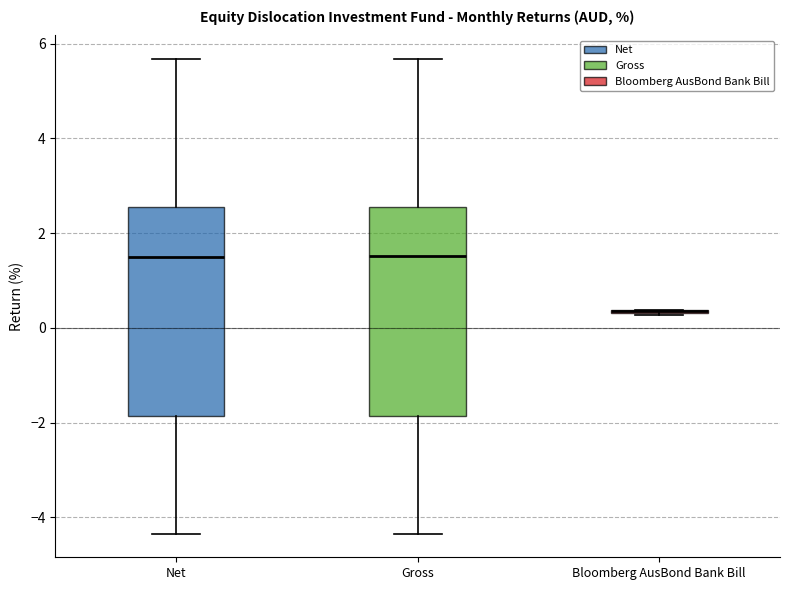

Reading left to right, transcribe this box plot: for each box, give where its median line is, the range the box spans, and where its two whiskers end, as read against the y-axis. The values are not printed on the chart, so give them approximately, as read against the axis.

Net: median 1.6, box -1.8 to 2.6, whiskers -4.4 to 5.6
Gross: median 1.6, box -1.8 to 2.6, whiskers -4.4 to 5.6
Bloomberg AusBond Bank Bill: box collapsed to a line at 0.4, whiskers 0.2 to 0.4